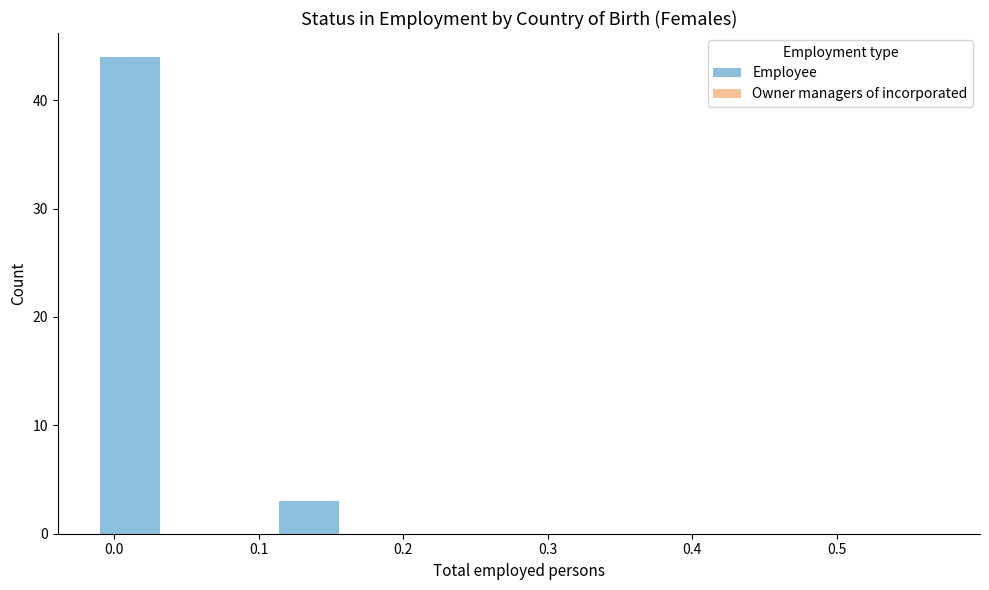

Reading left to right, transcribe this chart: for each bar, give the range it covers on the x-axis and its height. Neither the bar edges nor the heights are printed on the chart, so give them approximately, as read against the axes.

-0.01 to 0.03: 44
0.03 to 0.07: 0
0.07 to 0.11: 0
0.11 to 0.16: 3
0.16 to 0.20: 0
0.20 to 0.24: 0
0.24 to 0.28: 0
0.28 to 0.32: 0
0.32 to 0.36: 0
0.36 to 0.40: 0
0.40 to 0.45: 0
0.45 to 0.49: 0
0.49 to 0.53: 0
0.53 to 0.57: 0